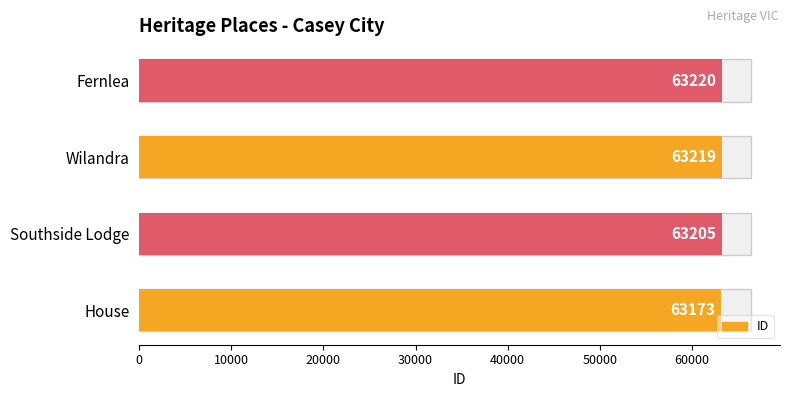

What is the greatest value displayed?

63220